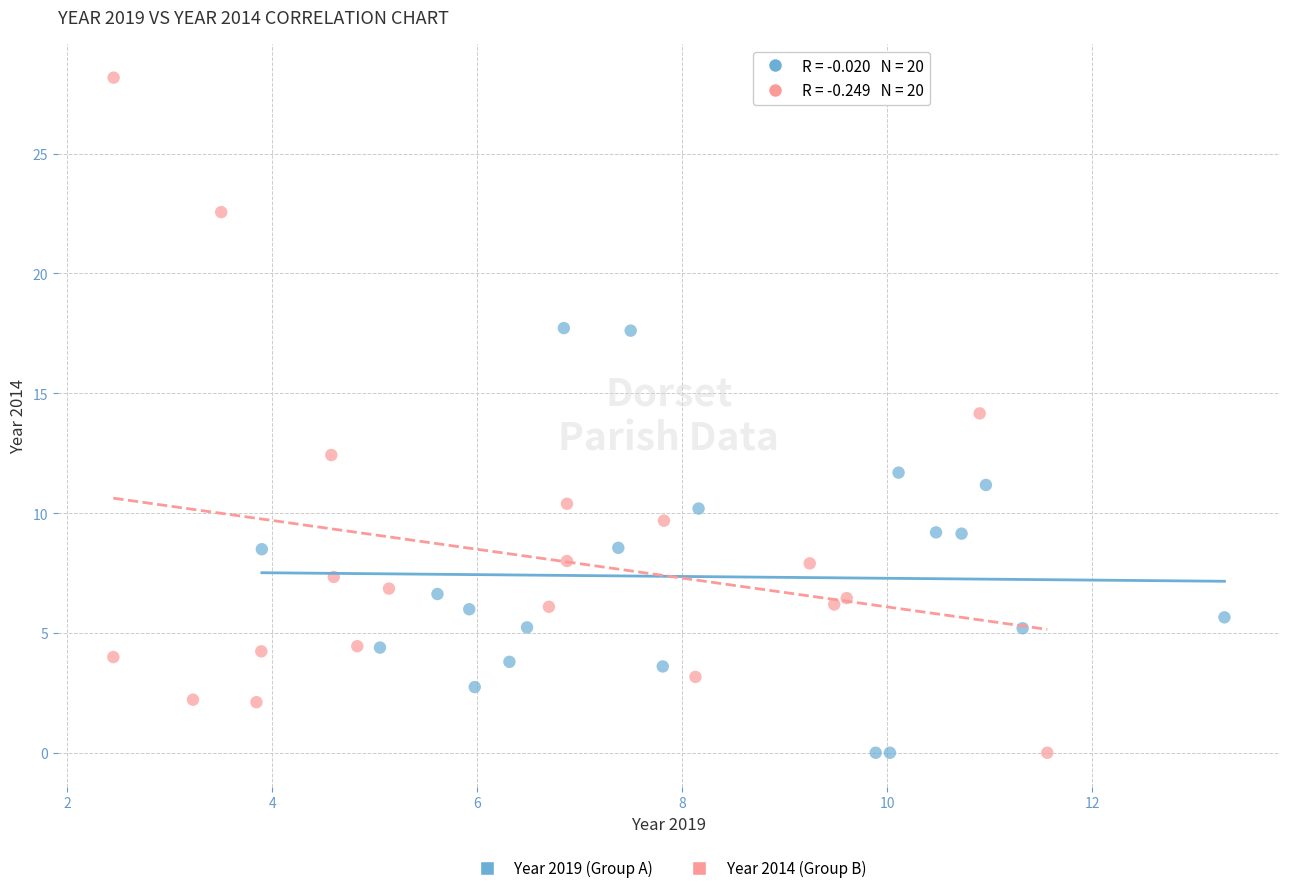

Which series reaches the maximum Y coordinate?

Year 2014 (Group B)